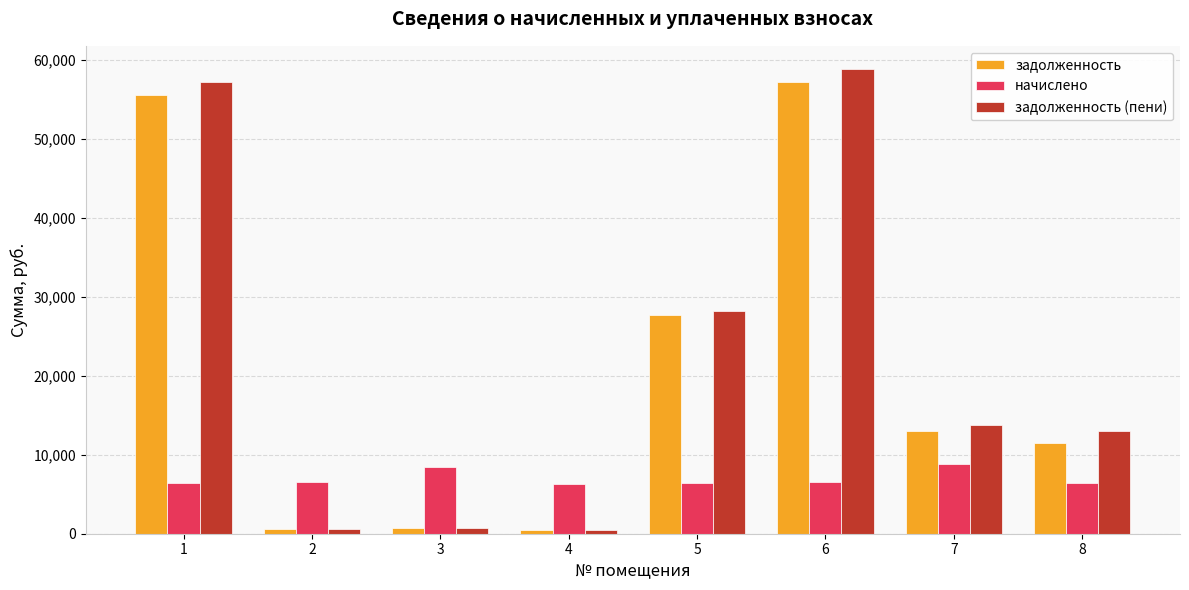

What is the value of the задолженность (пени) bar at the 2nd from the left?

548.9